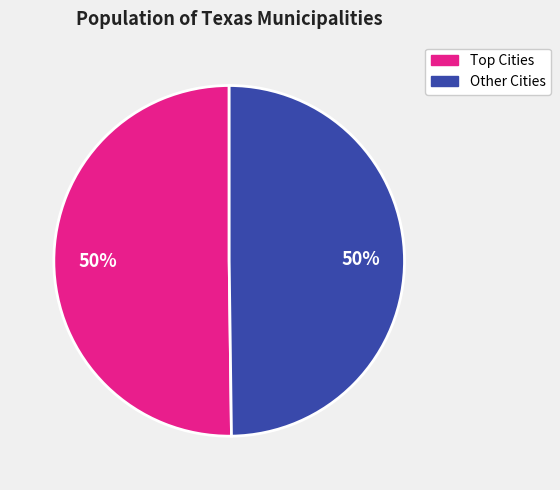

To the nearest percent, what is the average slice percentage?

50%